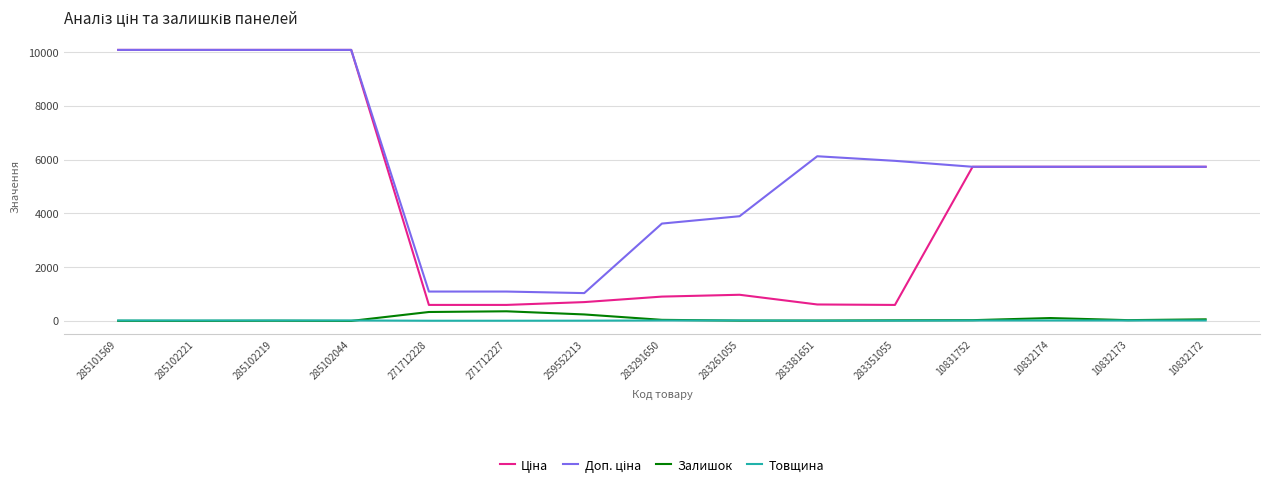

The Товщина series shows 18.0 at 10832172. True or false?

True